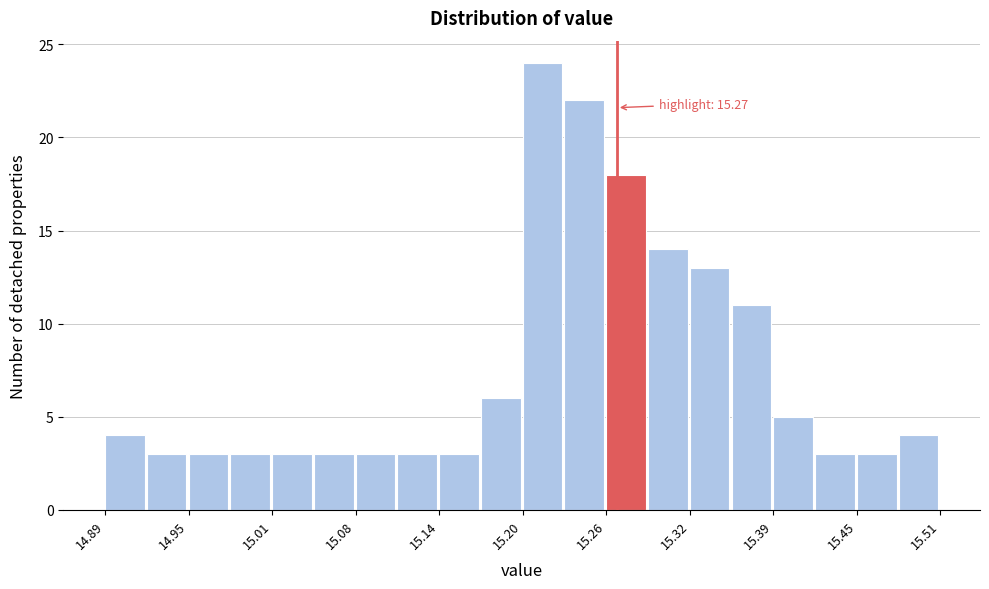

Read against the x-axis, roughly where is the centre of the tallest bar?

15.21